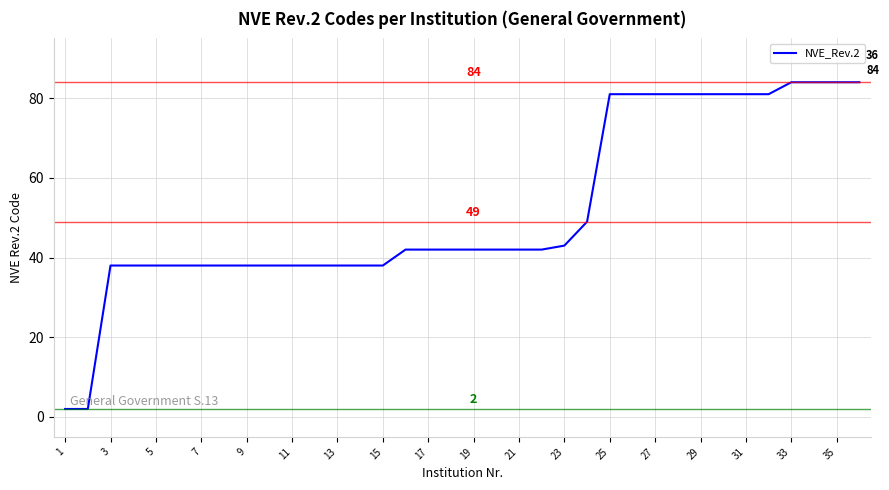

What is the difference between the maximum and minimum values?

82